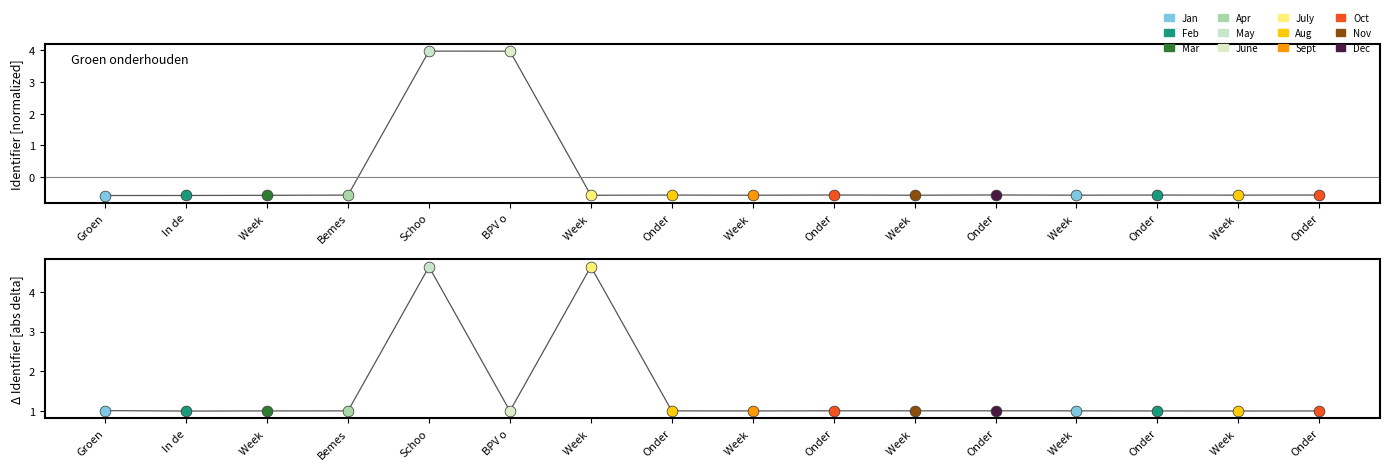

Which series has the largest total across all categories?

Identifier (delta)